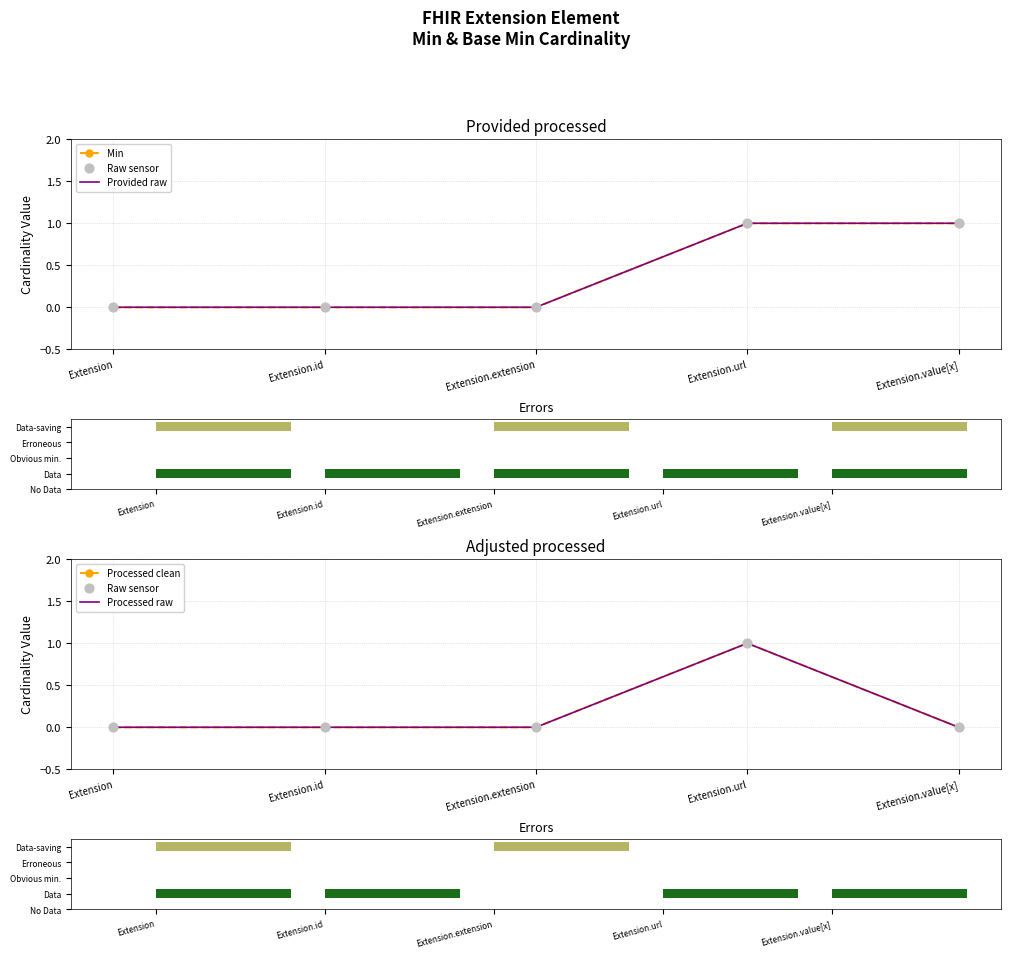

At which category is the sum across all series the highest?

Extension.url